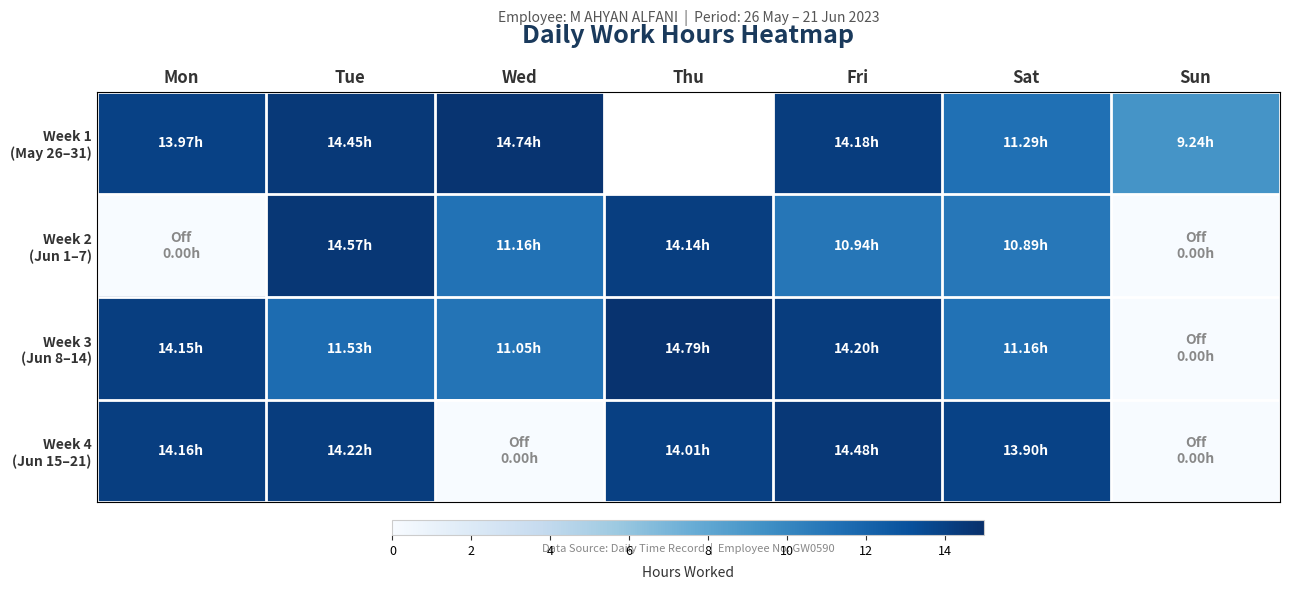

At Tue, list the series in order from largest to smallest.

Week 2 (Jun 1–7), Week 1 (May 26–31), Week 4 (Jun 15–21), Week 3 (Jun 8–14)